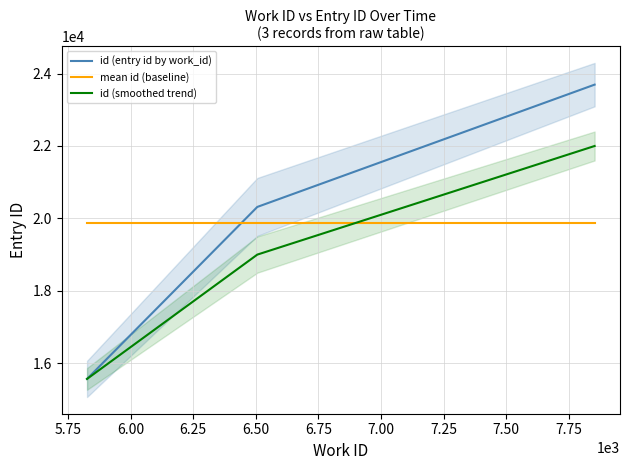

What is the lowest value of the id (entry id by work_id) series?

15566.0